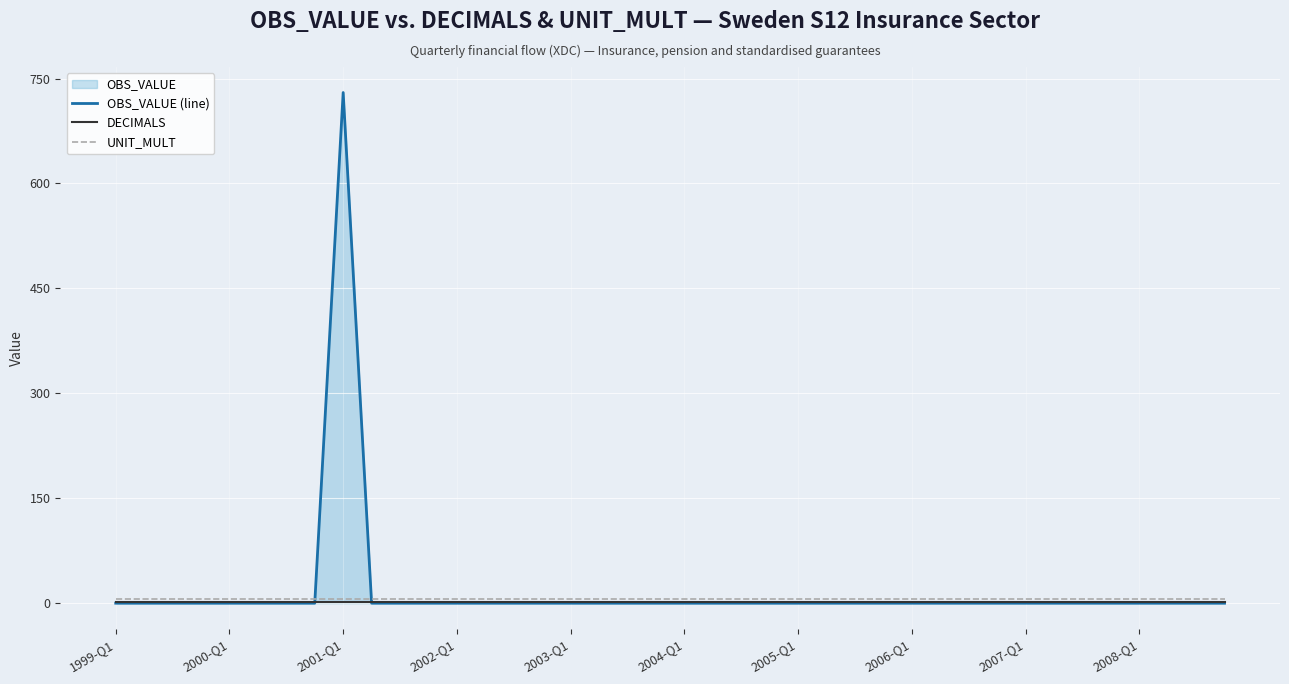

How many lines are shown in the chart?

3